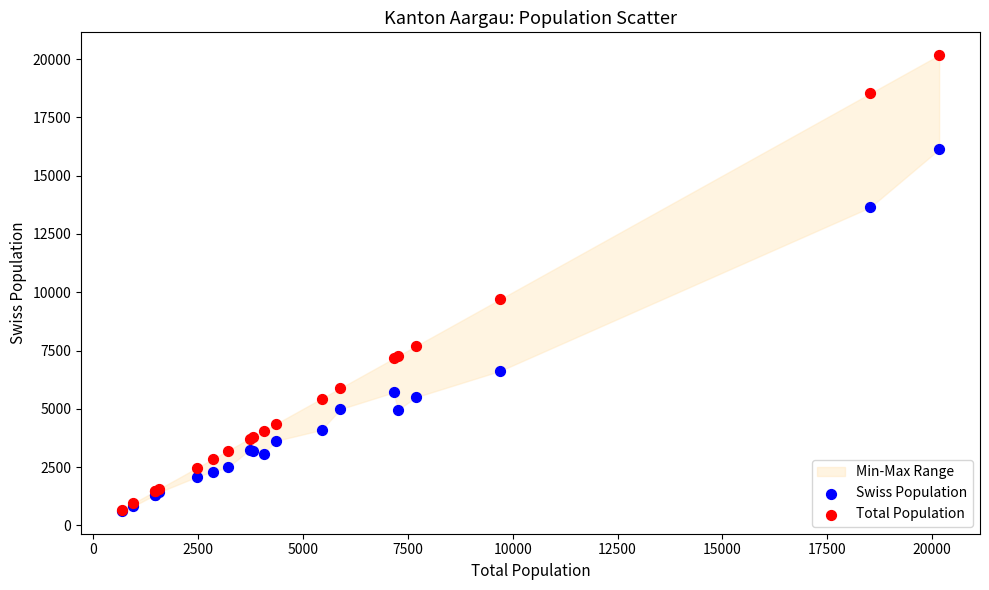

In the Total Population series, what Y value is closest to 10424?

9697